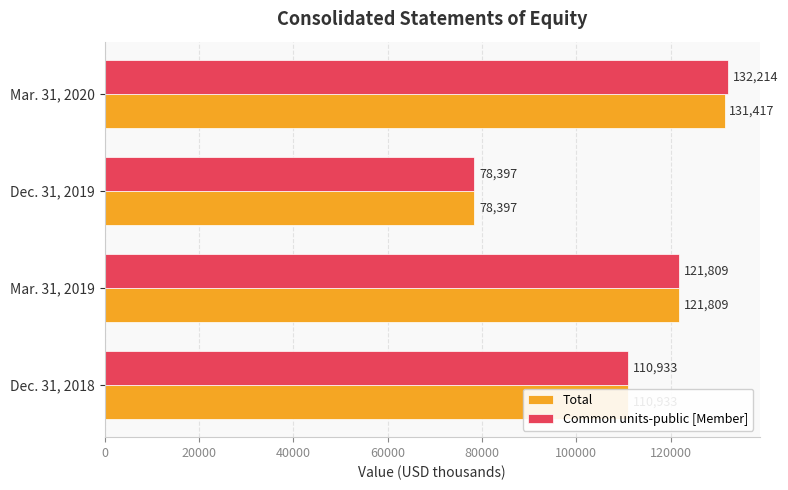

What is the sum of all Common units-public [Member] values?

443353